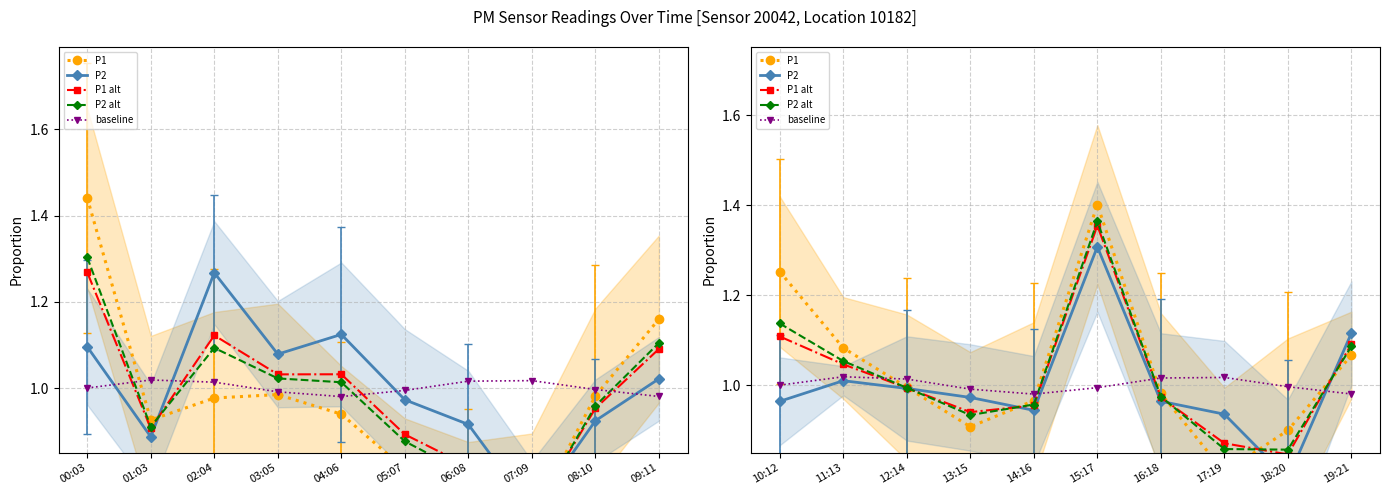

What is the sum of the P1 values at 19:21 and 17:19?

1.9